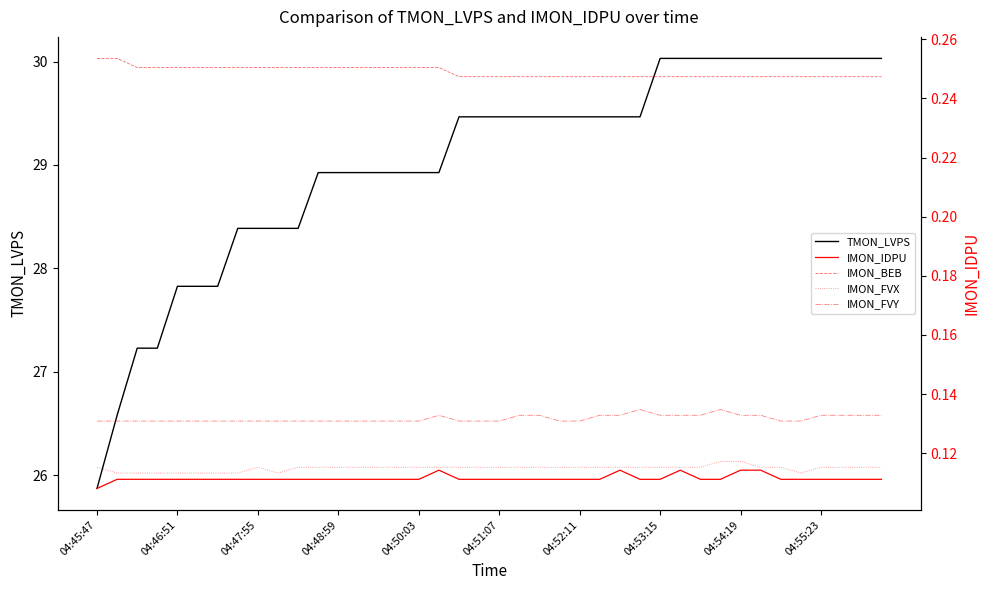

Reading right to left, extract all data points from this chart.

TMON_LVPS: 30.0	30.0	30.0	30.0	30.0	30.0	30.0	30.0	30.0	30.0	30.0	30.0	29.5	29.5	29.5	29.5	29.5	29.5	29.5	29.5	29.5	29.5	28.9	28.9	28.9	28.9	28.9	28.9	28.9	28.4	28.4	28.4	28.4	27.8	27.8	27.8	27.2	27.2	26.6	25.9
IMON_IDPU: 0.1	0.1	0.1	0.1	0.1	0.1	0.1	0.1	0.1	0.1	0.1	0.1	0.1	0.1	0.1	0.1	0.1	0.1	0.1	0.1	0.1	0.1	0.1	0.1	0.1	0.1	0.1	0.1	0.1	0.1	0.1	0.1	0.1	0.1	0.1	0.1	0.1	0.1	0.1	0.1
IMON_BEB: 0.2	0.2	0.2	0.2	0.2	0.2	0.2	0.2	0.2	0.2	0.2	0.2	0.2	0.2	0.2	0.2	0.2	0.2	0.2	0.2	0.2	0.2	0.3	0.3	0.3	0.3	0.3	0.3	0.3	0.3	0.3	0.3	0.3	0.3	0.3	0.3	0.3	0.3	0.3	0.3
IMON_FVX: 0.1	0.1	0.1	0.1	0.1	0.1	0.1	0.1	0.1	0.1	0.1	0.1	0.1	0.1	0.1	0.1	0.1	0.1	0.1	0.1	0.1	0.1	0.1	0.1	0.1	0.1	0.1	0.1	0.1	0.1	0.1	0.1	0.1	0.1	0.1	0.1	0.1	0.1	0.1	0.1
IMON_FVY: 0.1	0.1	0.1	0.1	0.1	0.1	0.1	0.1	0.1	0.1	0.1	0.1	0.1	0.1	0.1	0.1	0.1	0.1	0.1	0.1	0.1	0.1	0.1	0.1	0.1	0.1	0.1	0.1	0.1	0.1	0.1	0.1	0.1	0.1	0.1	0.1	0.1	0.1	0.1	0.1